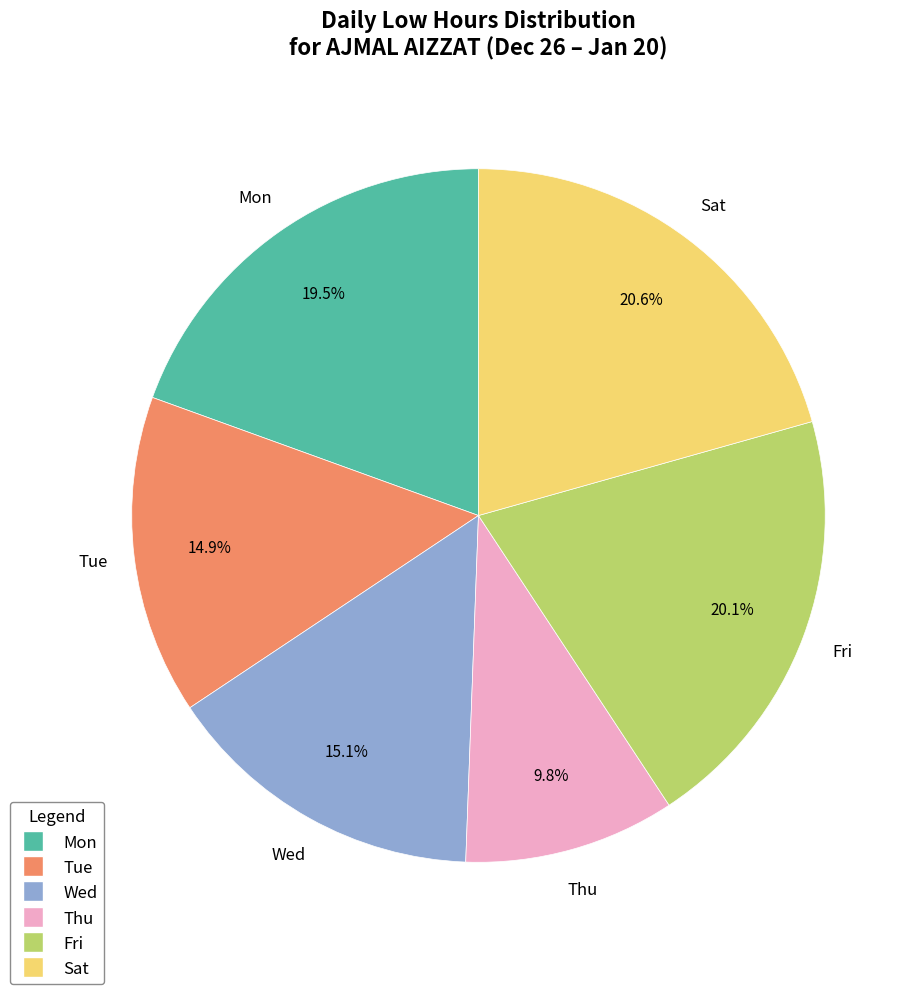

Is there any slice that represents more than half of the pie?

No